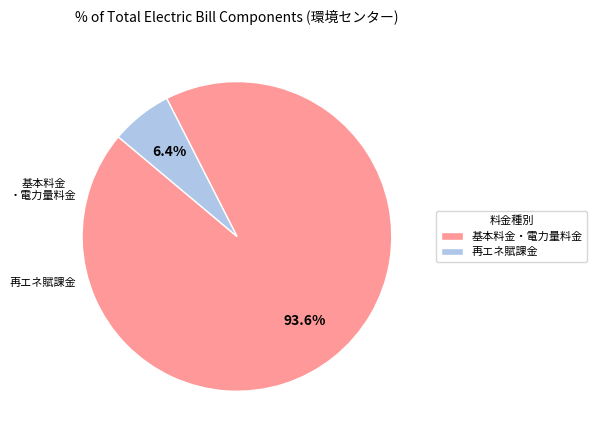

What is the smallest slice in the pie chart?

再エネ賦課金